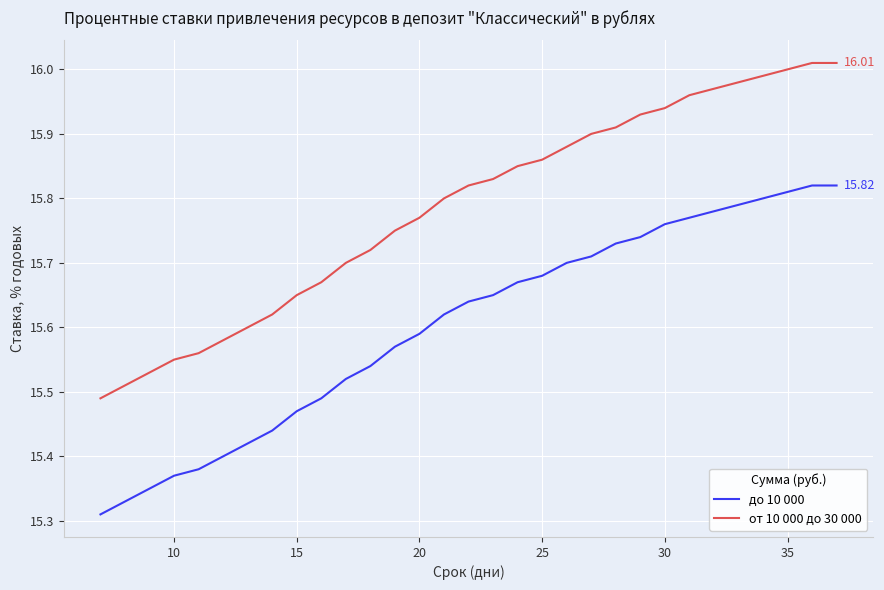

Rank the series by their average value, from lowest to highest.

до 10 000, от 10 000 до 30 000